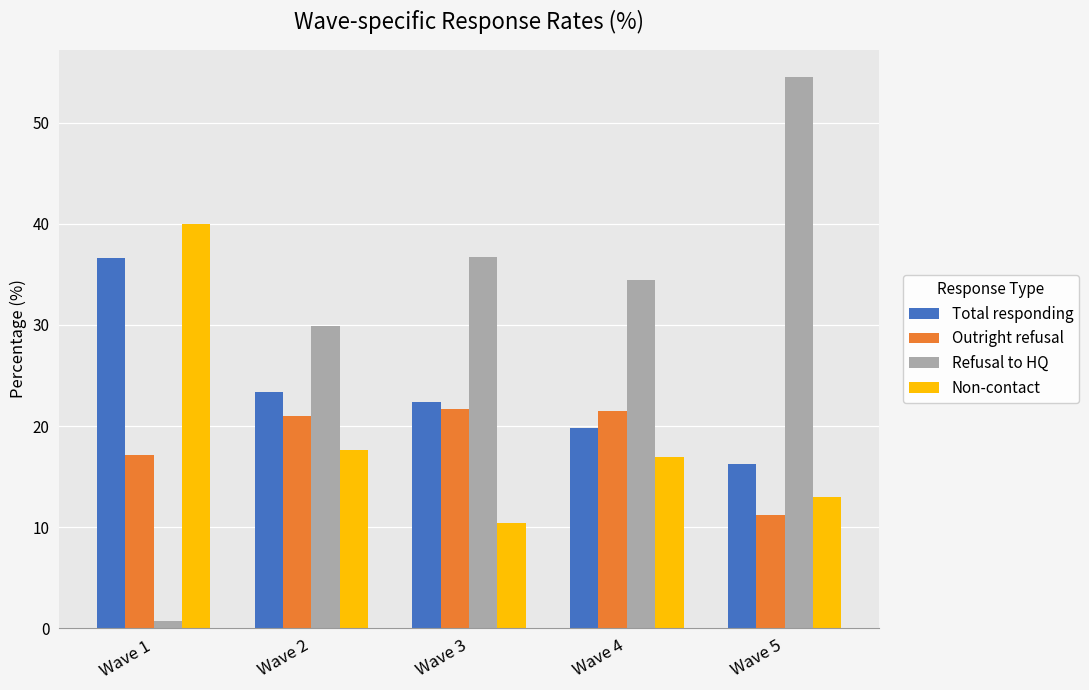

The value of Non-contact at Wave 3 is 4.8. True or false?

False